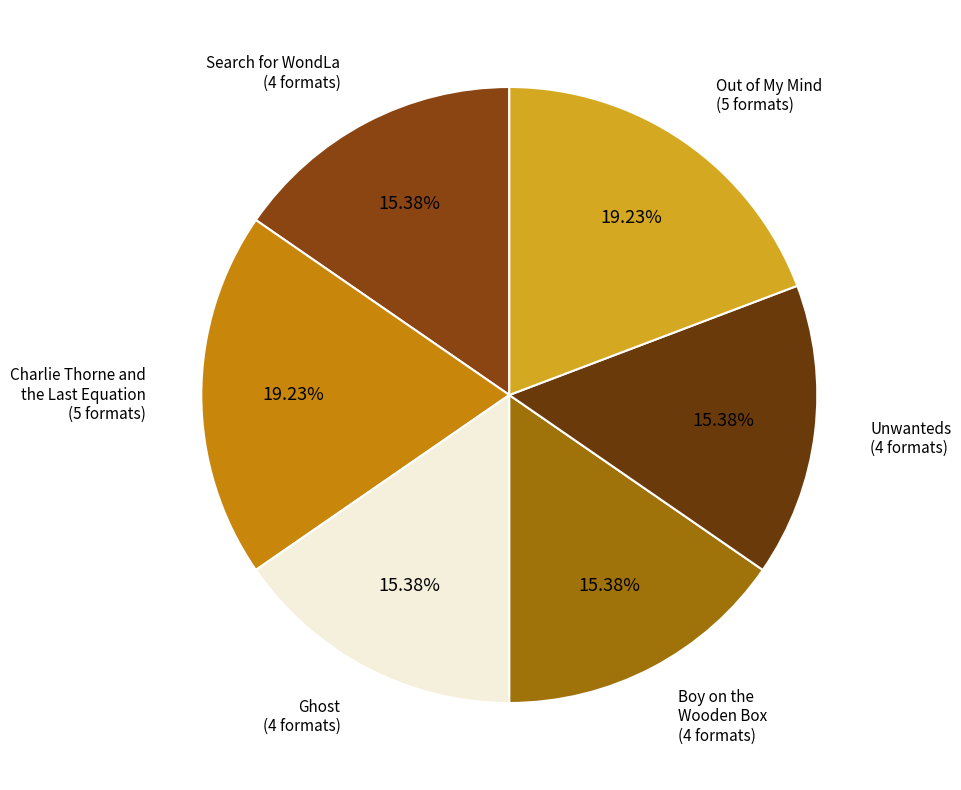

What is the smallest slice in the pie chart?

Search for WondLa